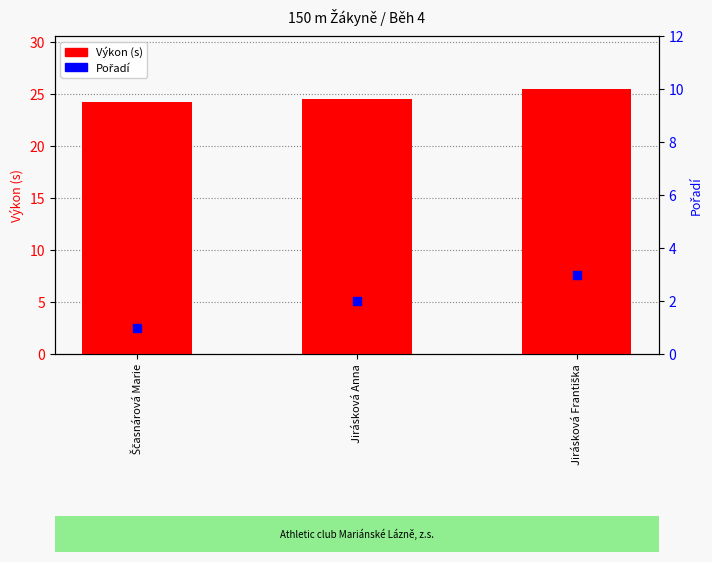

What are all the series names shown in the legend?

Výkon (s), Pořadí